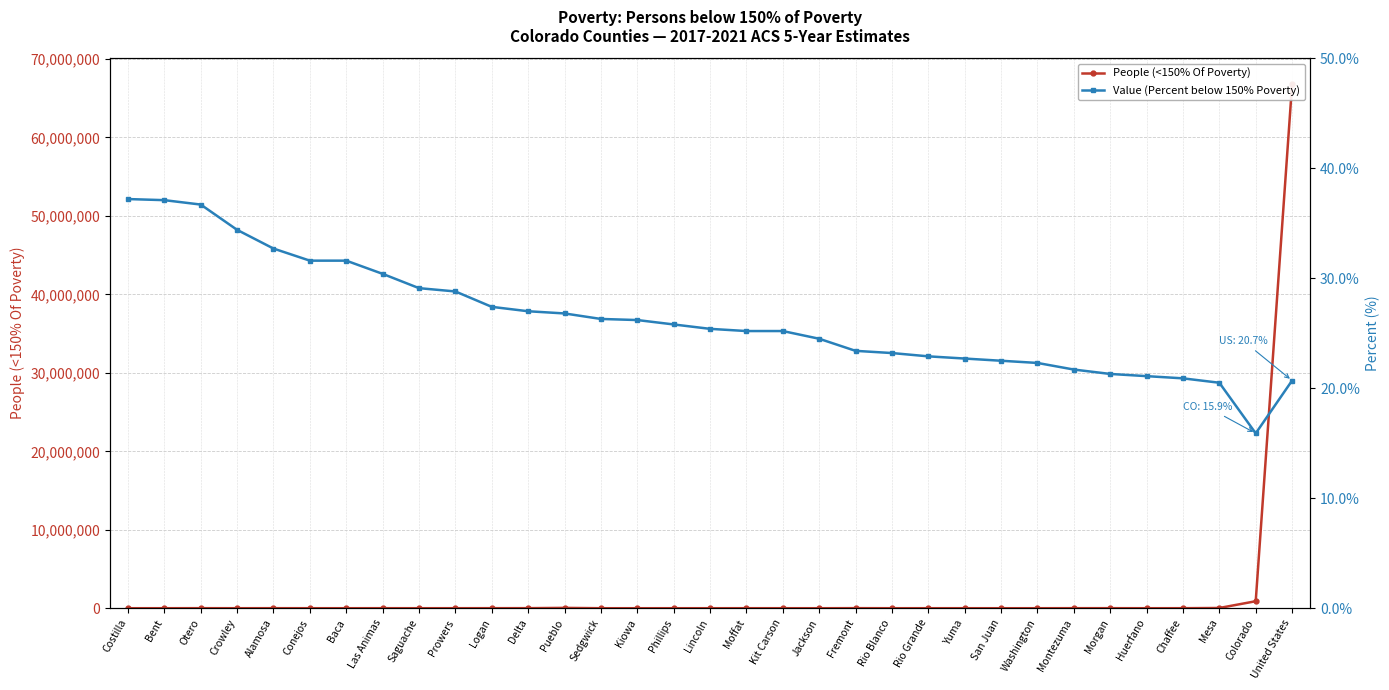

What is the sum of the People (<150% Of Poverty) values at Montezuma and Mesa?

36583.0